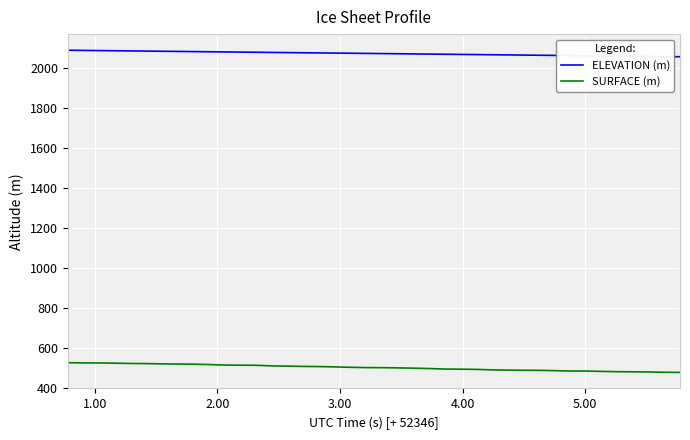

True or false: SURFACE (m) and ELEVATION (m) intersect in this chart.

False